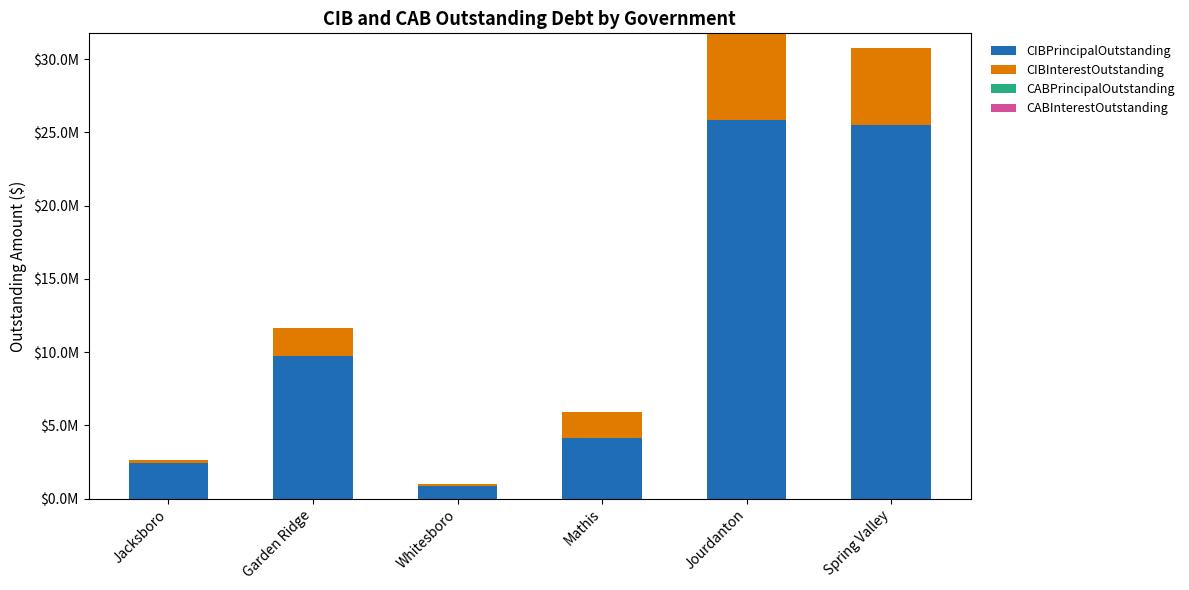

Which has a higher value, Whitesboro or Jourdanton?

Jourdanton